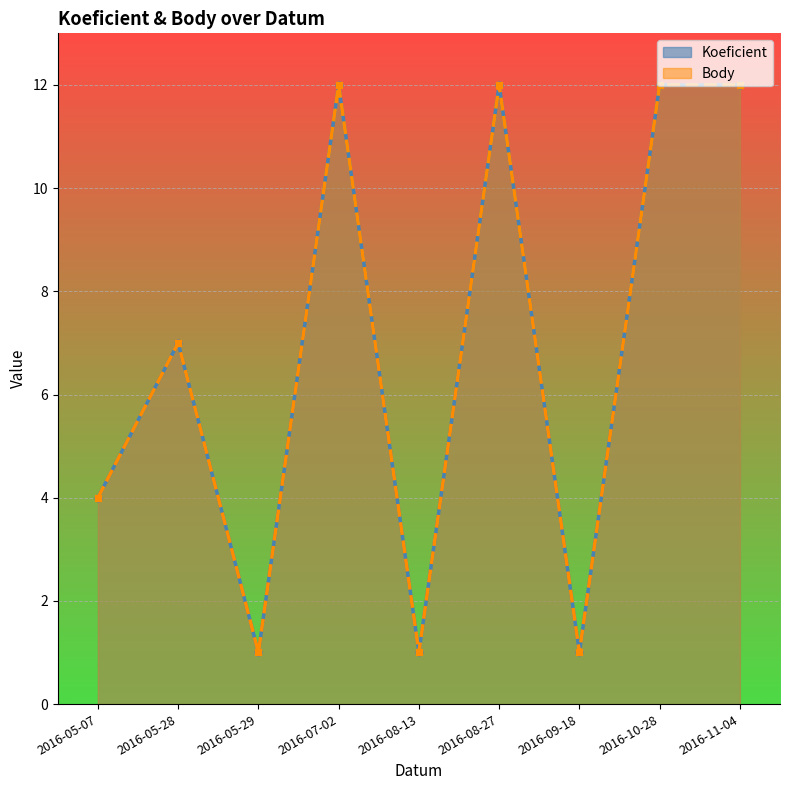

The value of Koeficient at 2016-08-27 is 20. True or false?

False